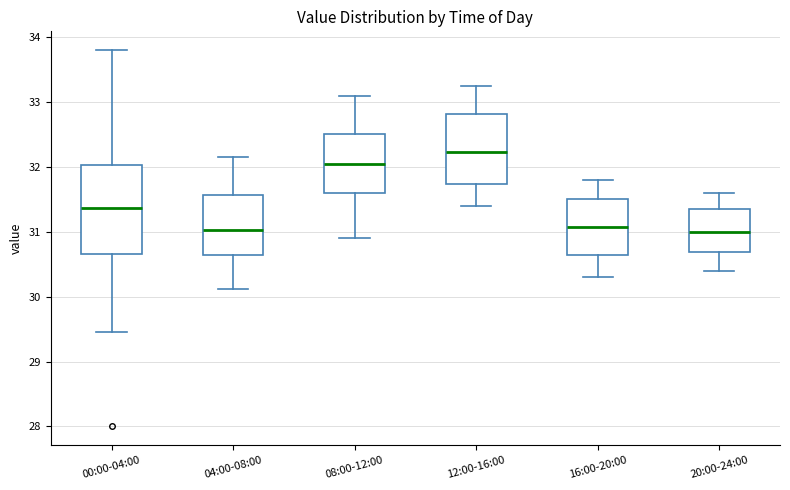

Reading left to right, transcribe this box plot: for each box, give where its median line is, the range the box spans, and where its two whiskers end, as read against the y-axis. The values are not printed on the chart, so give them approximately, as read against the axis.

00:00-04:00: median 31.4, box 30.7 to 32.0, whiskers 29.5 to 33.8
04:00-08:00: median 31.0, box 30.6 to 31.6, whiskers 30.1 to 32.2
08:00-12:00: median 32.1, box 31.6 to 32.5, whiskers 30.9 to 33.1
12:00-16:00: median 32.2, box 31.7 to 32.8, whiskers 31.4 to 33.3
16:00-20:00: median 31.1, box 30.6 to 31.5, whiskers 30.3 to 31.8
20:00-24:00: median 31.0, box 30.7 to 31.4, whiskers 30.4 to 31.6